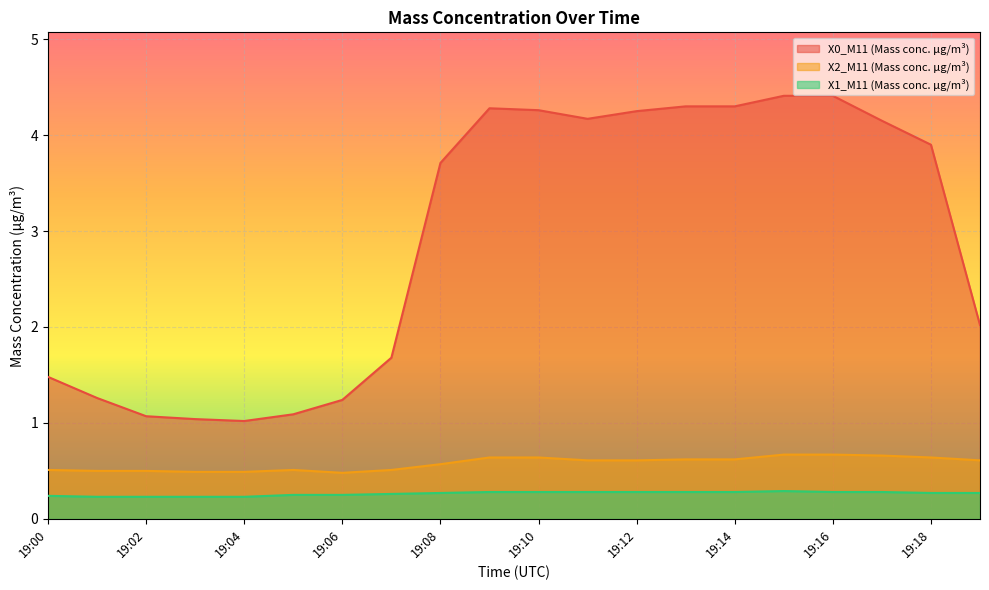

Is it true that X2_M11 (Mass conc. μg/m³) equals 0.4 at 19:10?

False